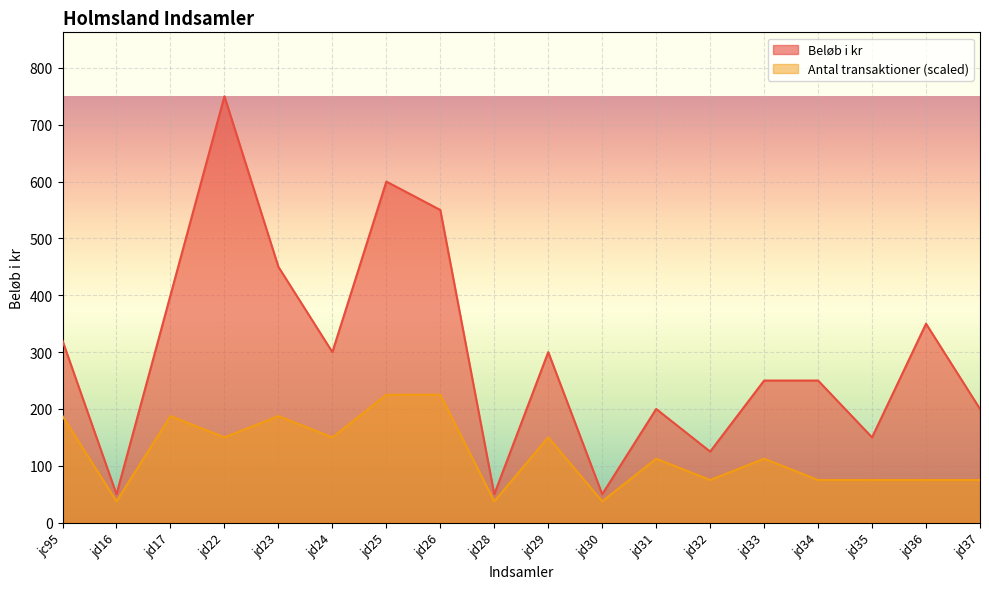

At which category does Beløb i kr reach its first local peak?

jd22